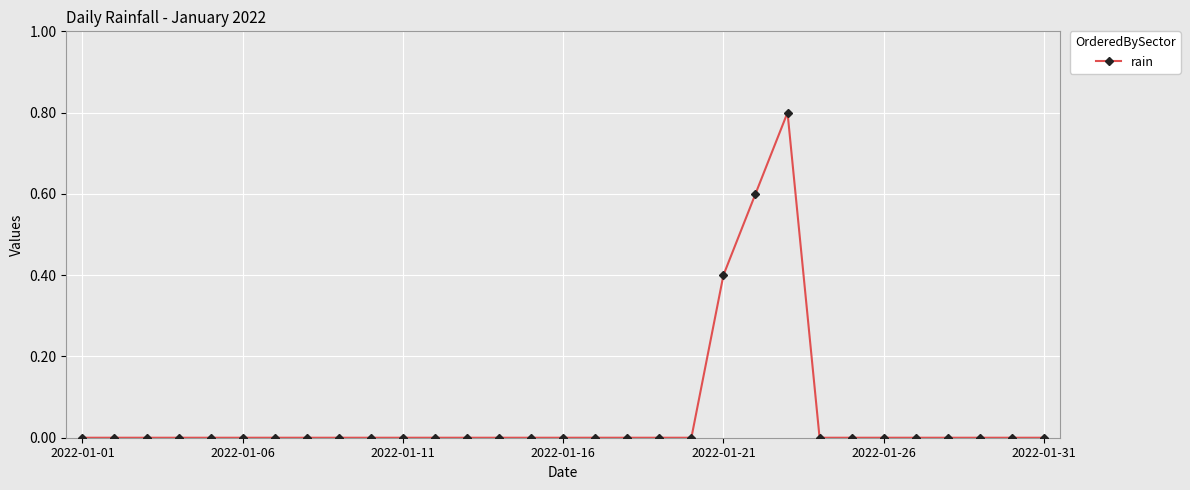

Reading right to left, what are all the values shown in this chart?

0.0	0.0	0.0	0.0	0.0	0.0	0.0	0.0	0.8	0.6	0.4	0.0	0.0	0.0	0.0	0.0	0.0	0.0	0.0	0.0	0.0	0.0	0.0	0.0	0.0	0.0	0.0	0.0	0.0	0.0	0.0